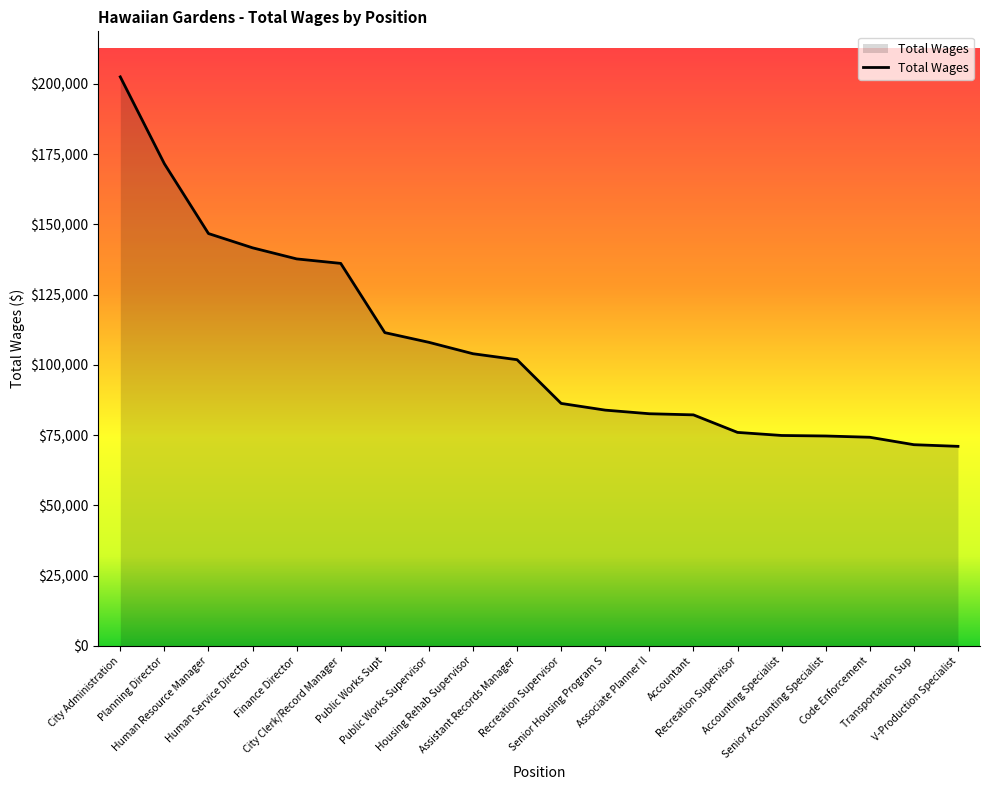

Is this an area chart (filled region under the line)?

Yes